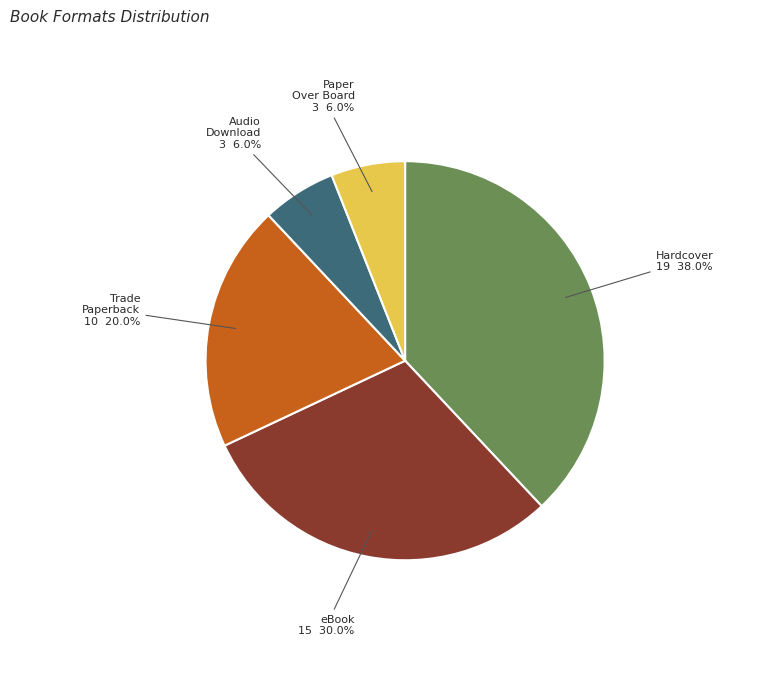

Is there any slice that represents more than half of the pie?

No